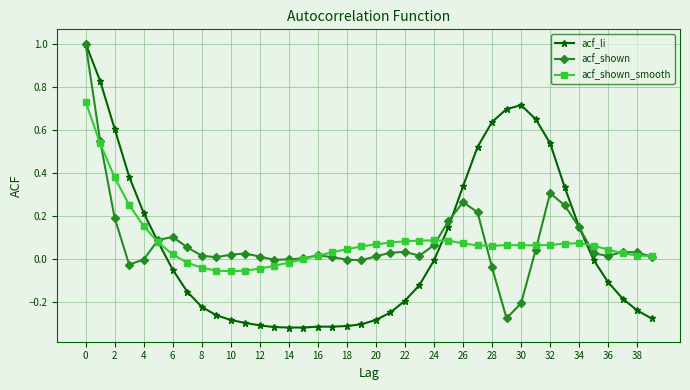

Which series has the largest range (max minus min)?

acf_li